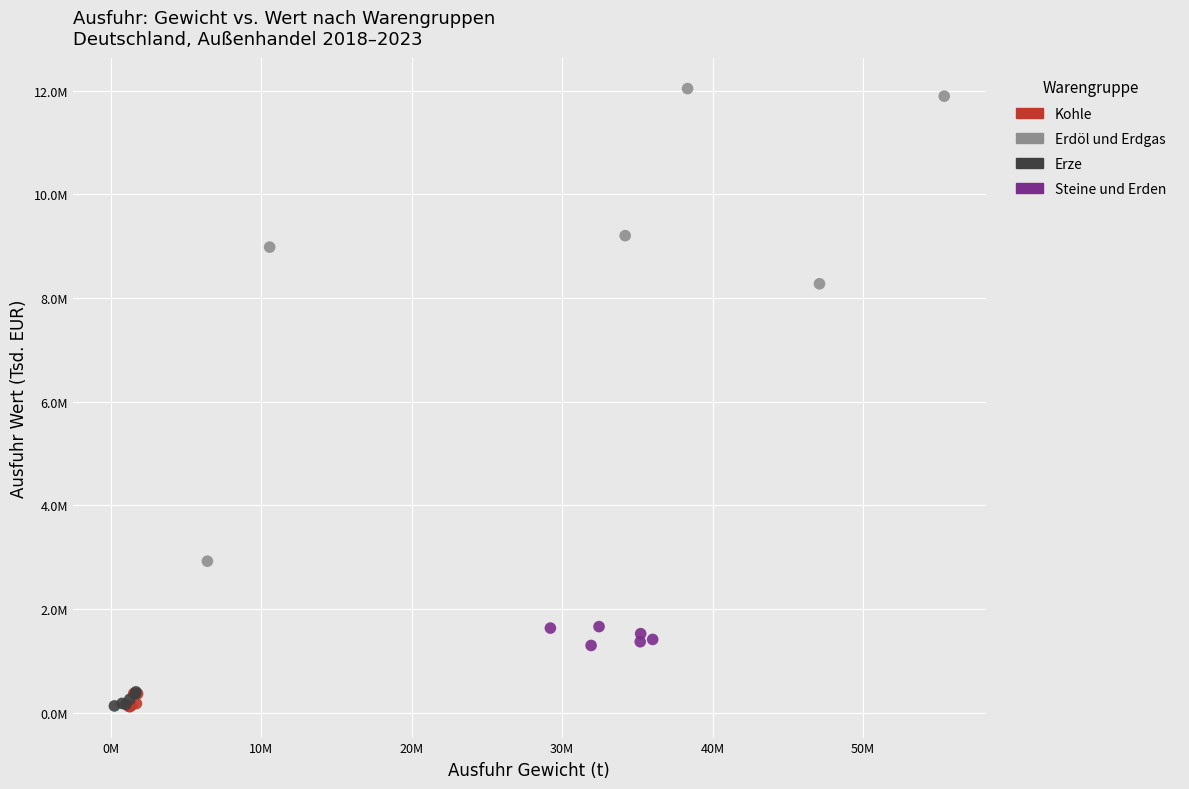

What are all the series names shown in the legend?

Kohle, Erdöl und Erdgas, Erze, Steine und Erden